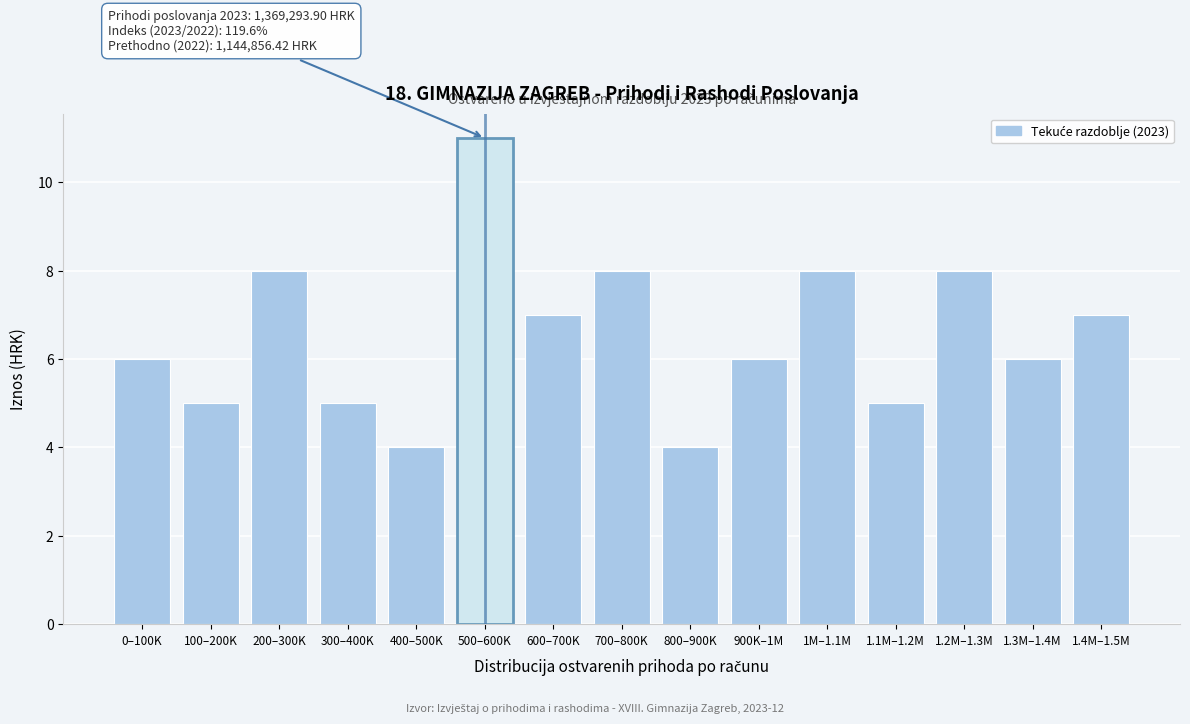

Reading left to right, list all the values displayed in this chart.

6	5	8	5	4	11	7	8	4	6	8	5	8	6	7